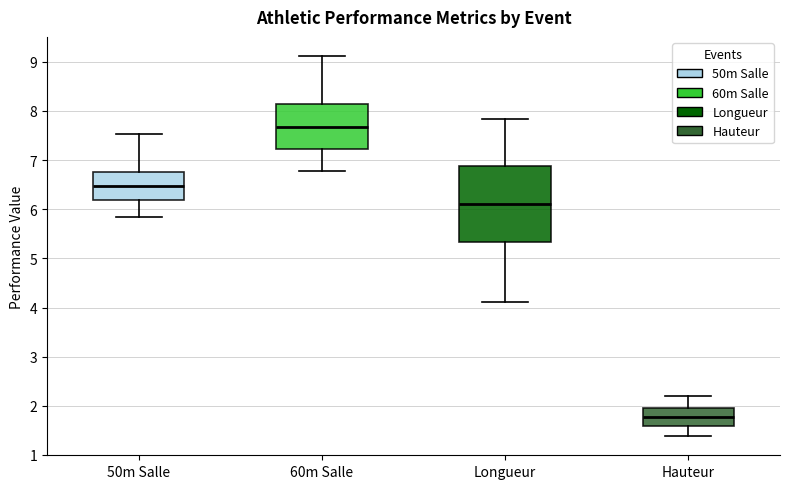

Which box has the highest median line?

60m Salle